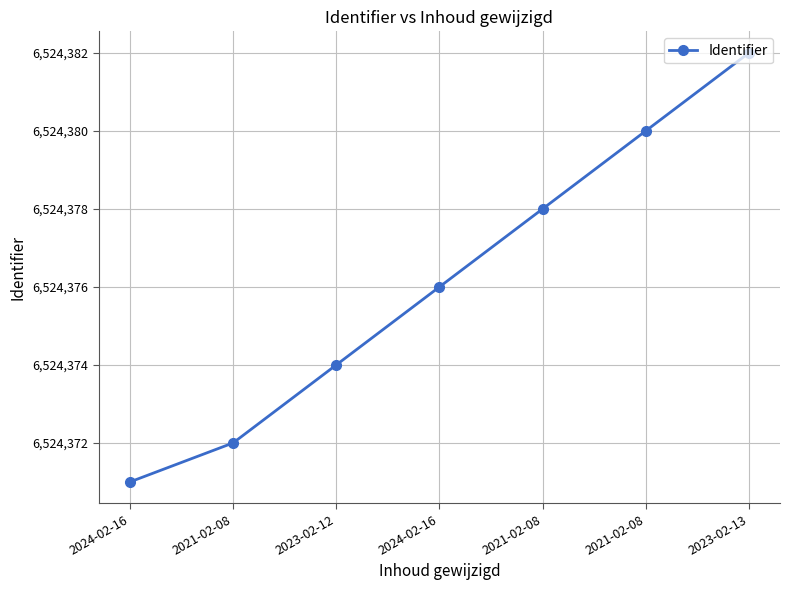

How many distinct data groups are displayed?

1